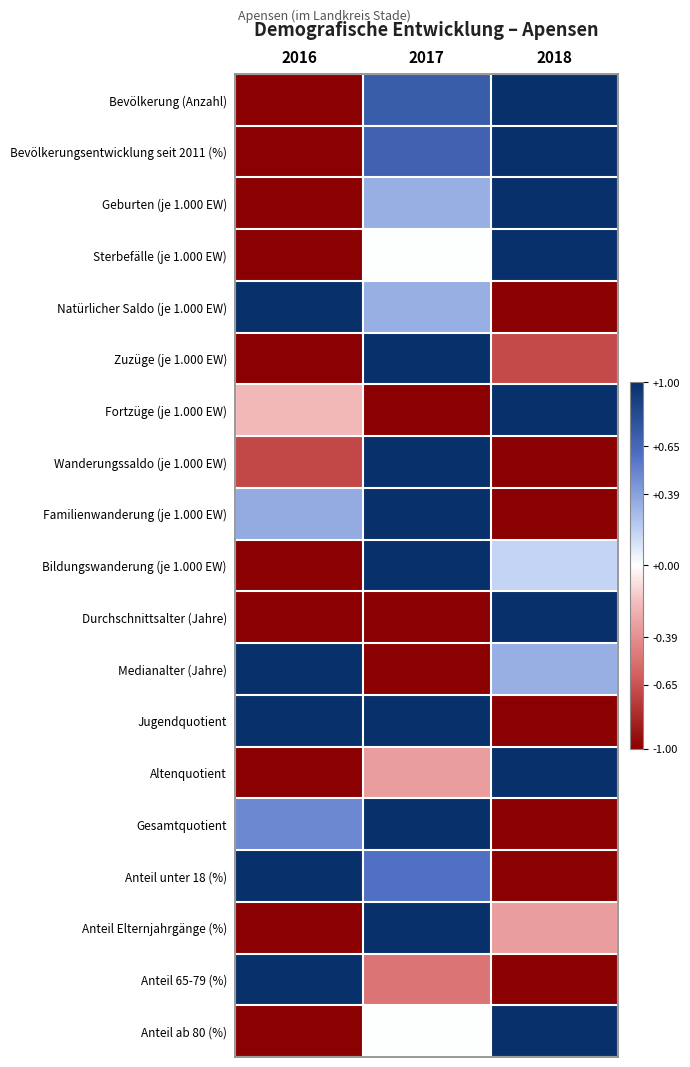

Reading right to left, what are all the values shown in this chart?

Bevölkerung (Anzahl): 2018=1.0	2017=0.7	2016=-1.0
Bevölkerungsentwicklung seit 2011 (%): 2018=1.0	2017=0.7	2016=-1.0
Geburten (je 1.000 EW): 2018=1.0	2017=0.3	2016=-1.0
Sterbefälle (je 1.000 EW): 2018=1.0	2017=0.0	2016=-1.0
Natürlicher Saldo (je 1.000 EW): 2018=-1.0	2017=0.3	2016=1.0
Zuzüge (je 1.000 EW): 2018=-0.7	2017=1.0	2016=-1.0
Fortzüge (je 1.000 EW): 2018=1.0	2017=-1.0	2016=-0.2
Wanderungssaldo (je 1.000 EW): 2018=-1.0	2017=1.0	2016=-0.7
Familienwanderung (je 1.000 EW): 2018=-1.0	2017=1.0	2016=0.3
Bildungswanderung (je 1.000 EW): 2018=0.2	2017=1.0	2016=-1.0
Durchschnittsalter (Jahre): 2018=1.0	2017=-1.0	2016=-1.0
Medianalter (Jahre): 2018=0.3	2017=-1.0	2016=1.0
Jugendquotient: 2018=-1.0	2017=1.0	2016=1.0
Altenquotient: 2018=1.0	2017=-0.3	2016=-1.0
Gesamtquotient: 2018=-1.0	2017=1.0	2016=0.5
Anteil unter 18 (%): 2018=-1.0	2017=0.6	2016=1.0
Anteil Elternjahrgänge (%): 2018=-0.3	2017=1.0	2016=-1.0
Anteil 65-79 (%): 2018=-1.0	2017=-0.5	2016=1.0
Anteil ab 80 (%): 2018=1.0	2017=0.0	2016=-1.0